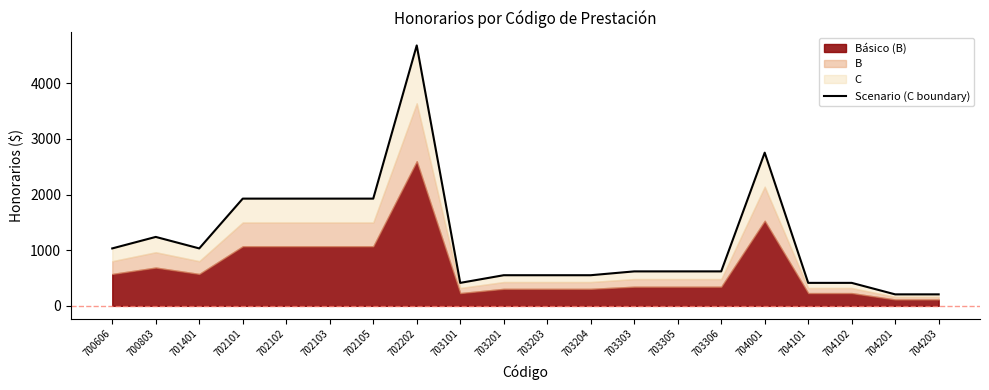

What is the value of the 4th point from the left?

1926.3